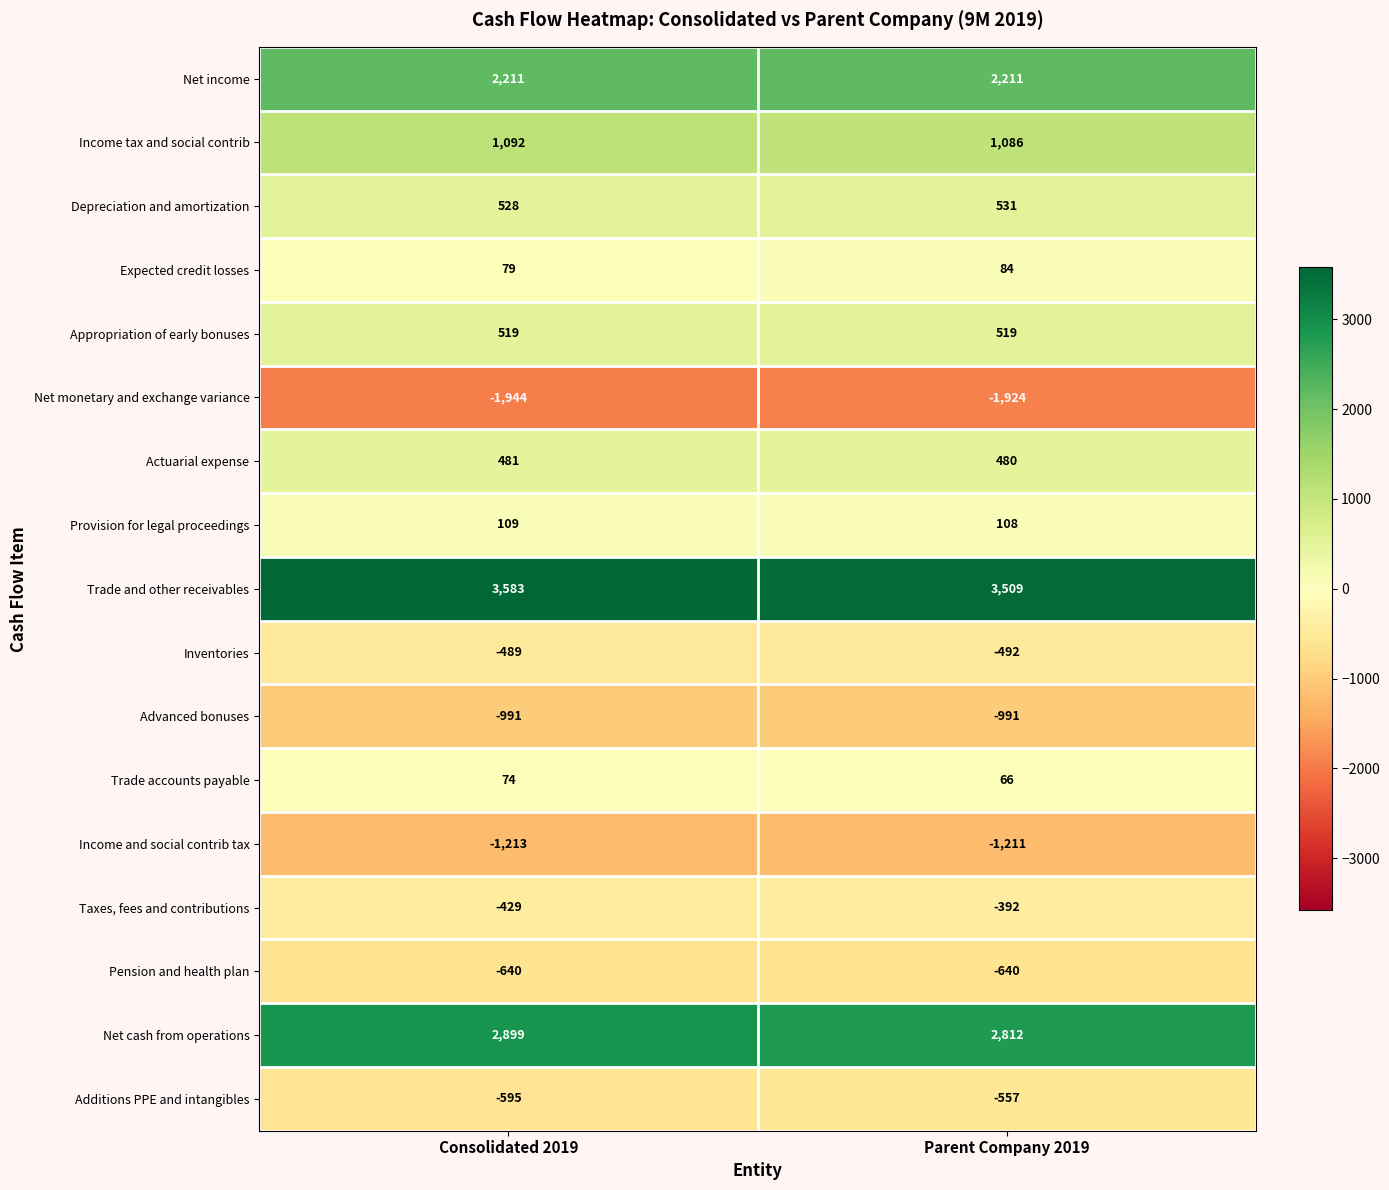

What is the approximate value of Trade accounts payable at Consolidated 2019?

74